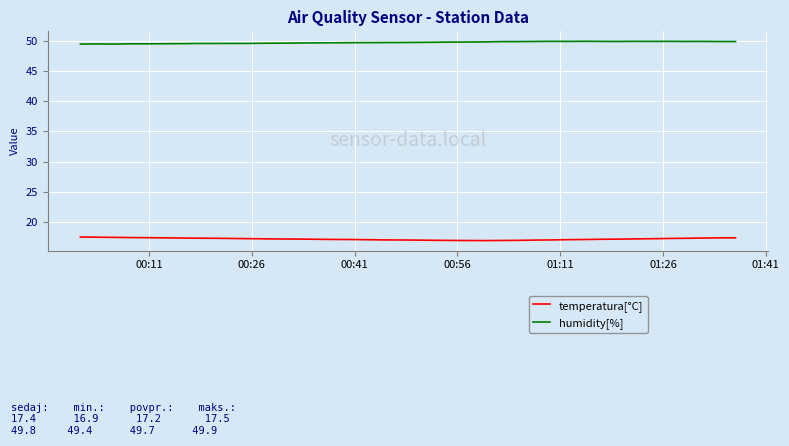

True or false: humidity[%] and temperatura[°C] cross at least once.

False